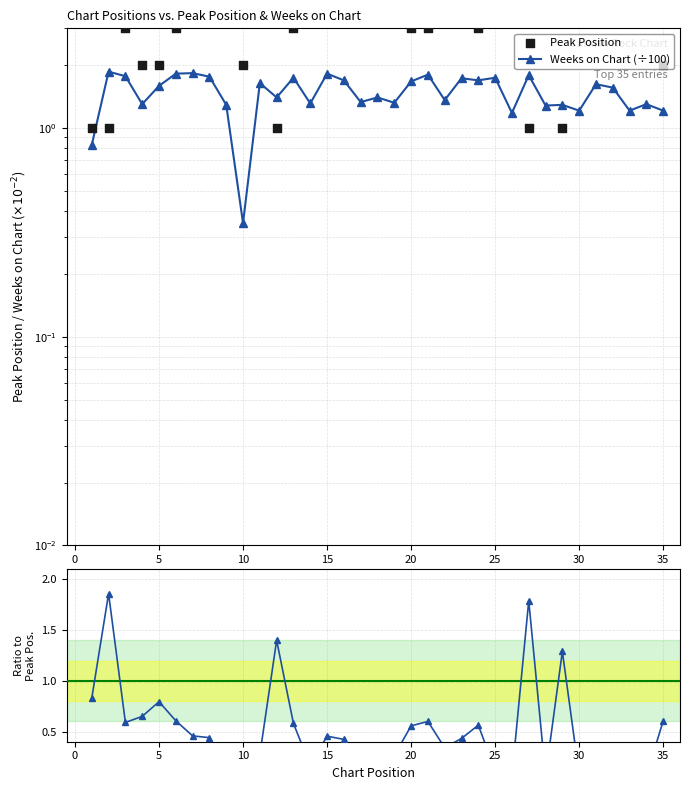

Is the value of Weeks on Chart (÷100) at 15 greater than the value of Peak Position at 33?

No